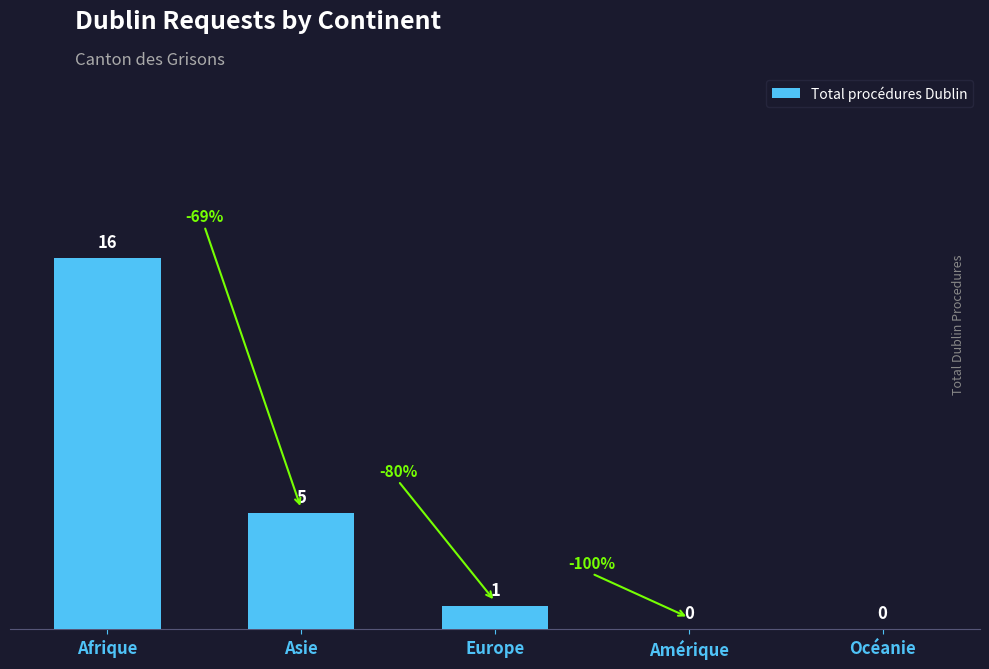

The chart shows a value of 1 at Europe. True or false?

True